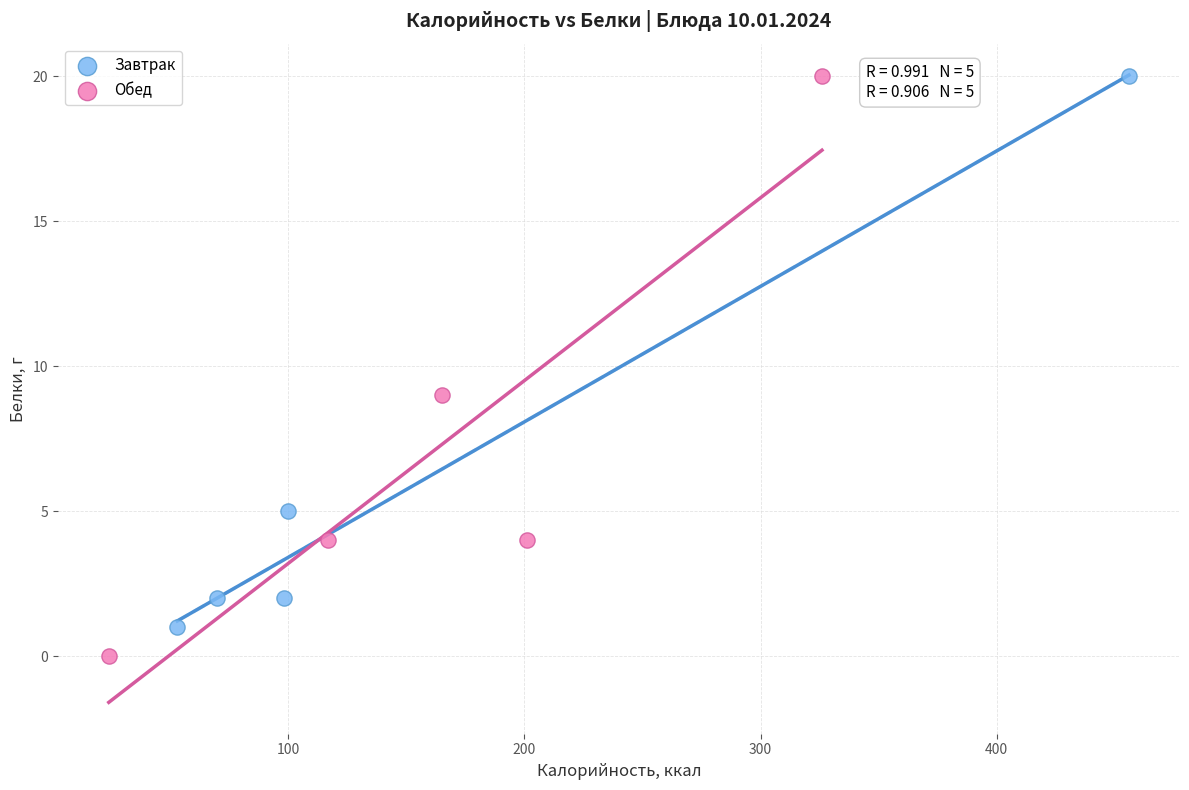

Which series reaches the minimum Y coordinate?

Обед